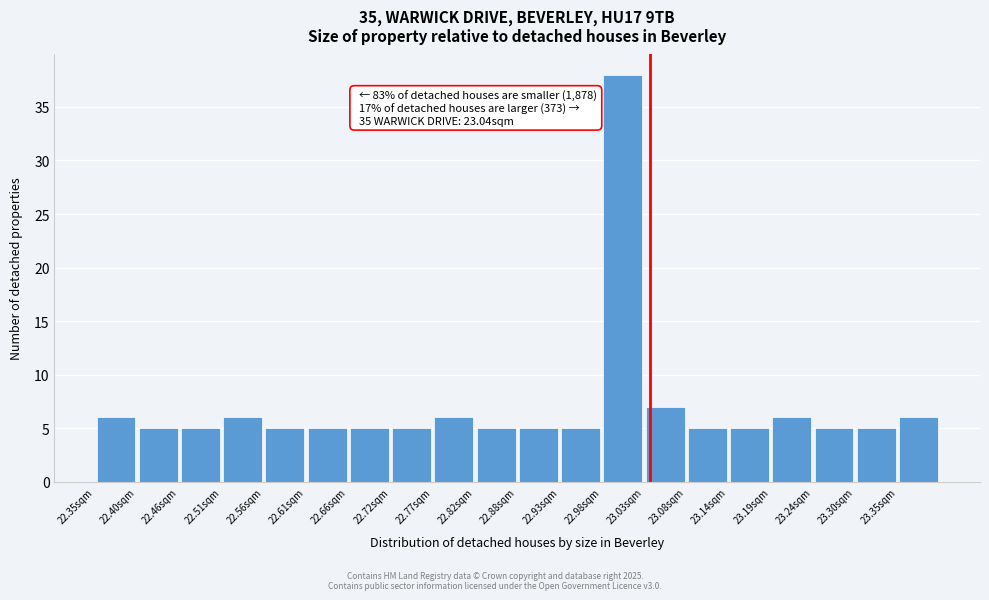

Which range on the x-axis has the tallest bar?

22.98 to 23.03